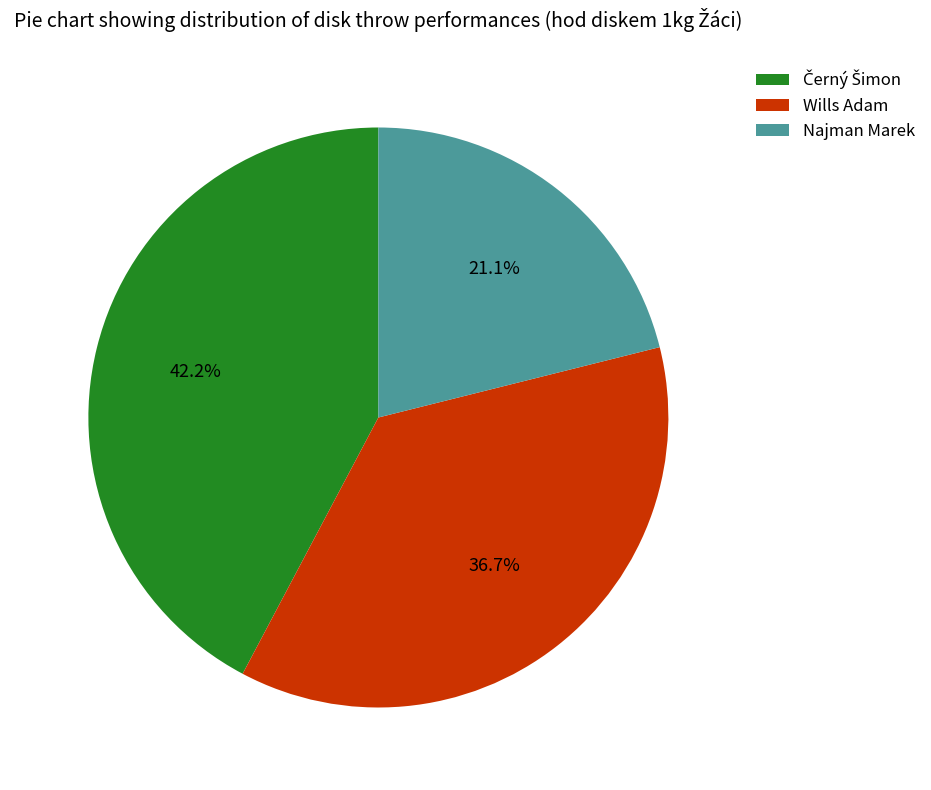

How much of the chart is everything except Wills Adam?

63.3%